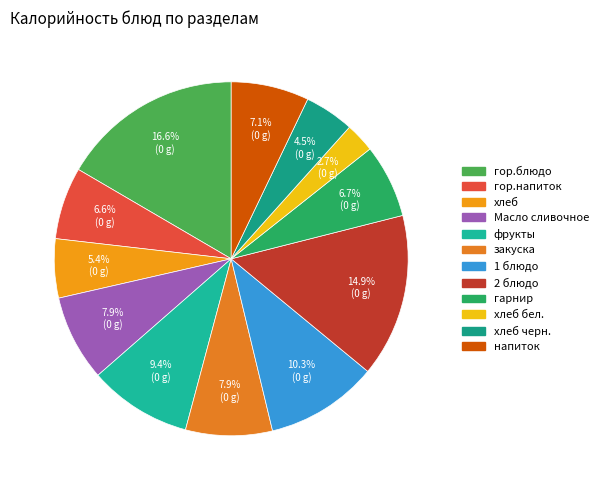

How many segments does this pie chart have?

12